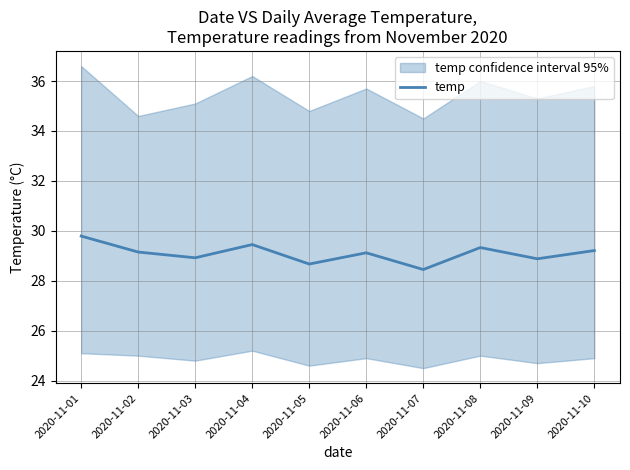

What is the ratio of the value at 2020-11-01 to the value at 2020-11-04?

1.0